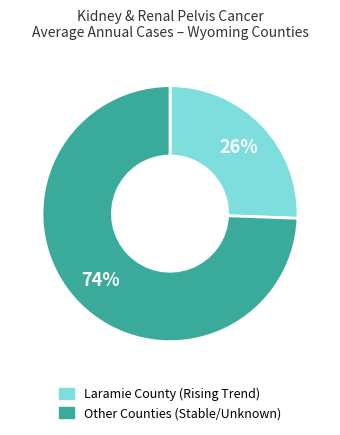

Is there any slice that represents more than half of the pie?

Yes